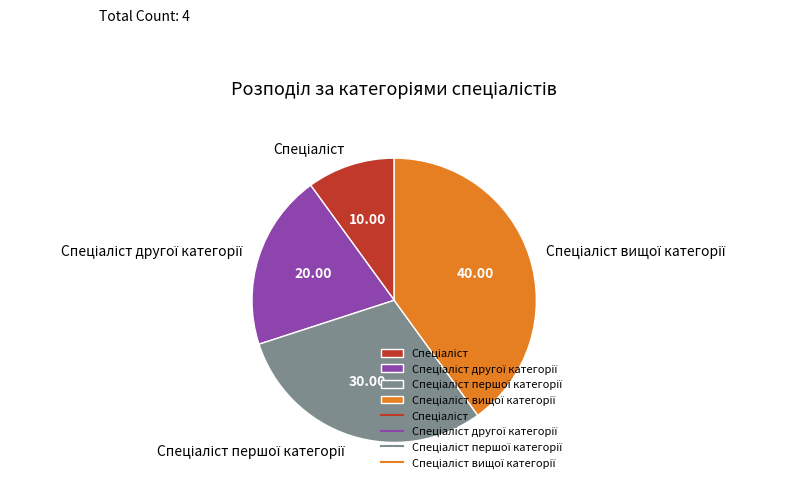

Count the number of slices in the pie.

4